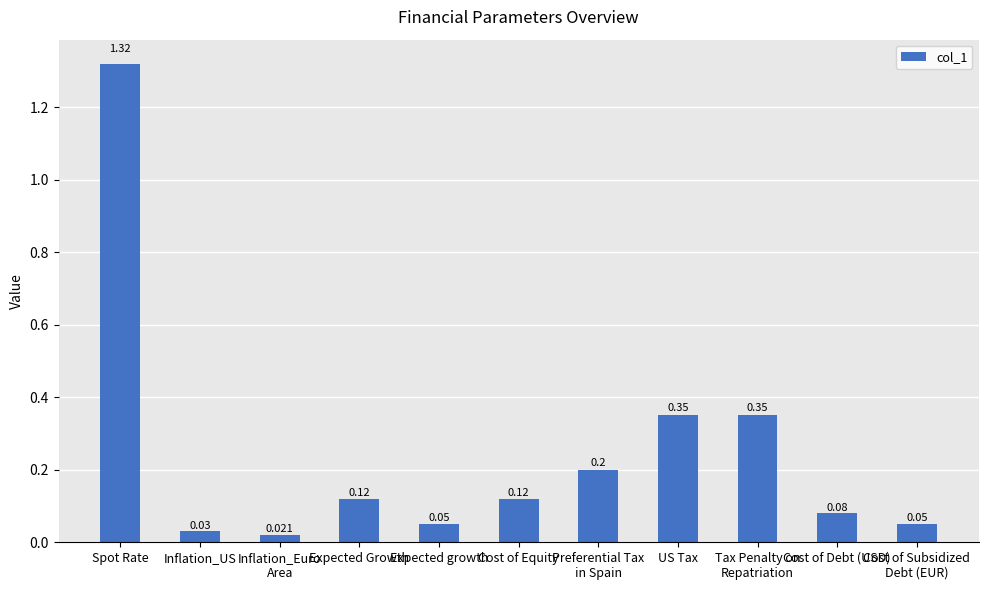

What is the label of the 11th bar from the right?

Spot Rate